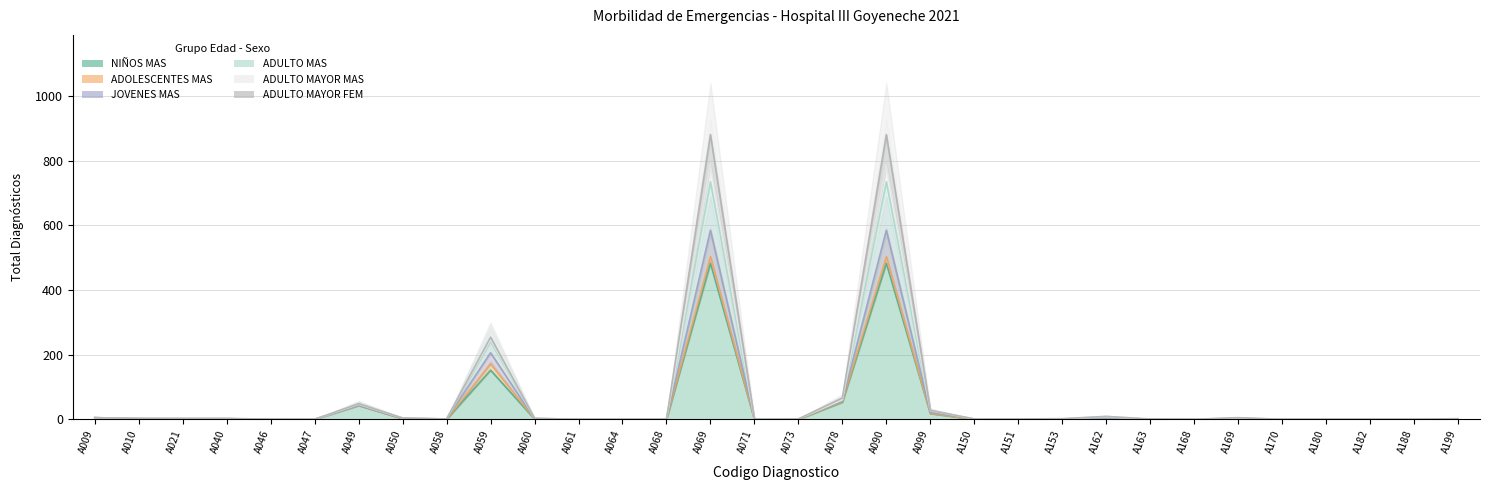

Between A150 and A162, which series saw the biggest shift?

ADULTO MAS